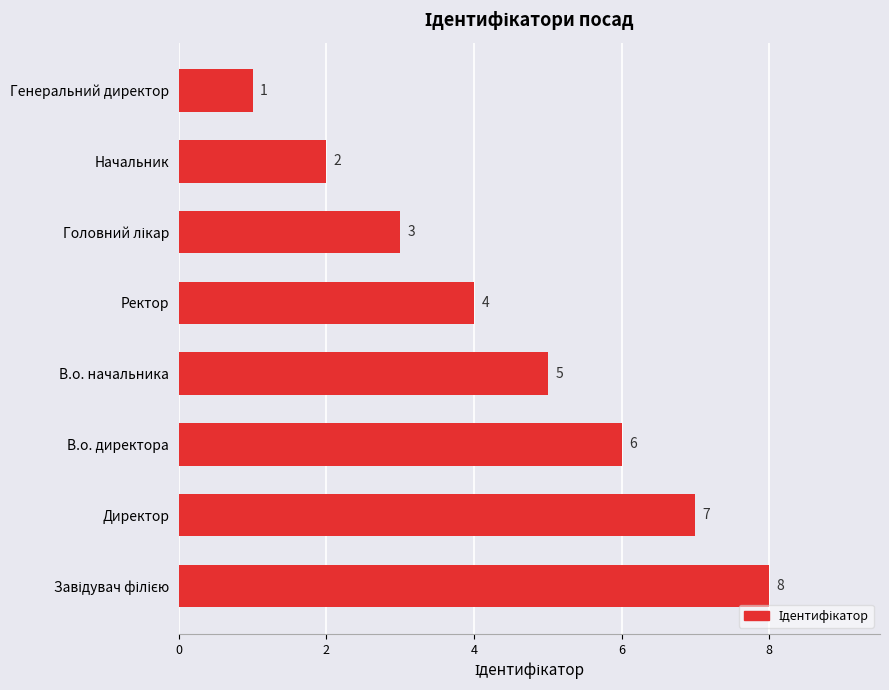

True or false: the data shows 5 at В.о. начальника.

True